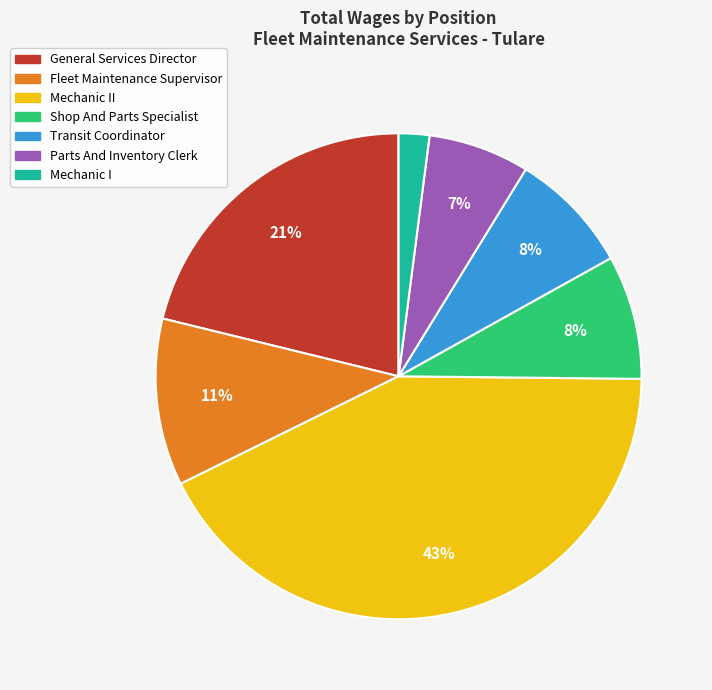

To the nearest percent, what is the average slice percentage?

14%